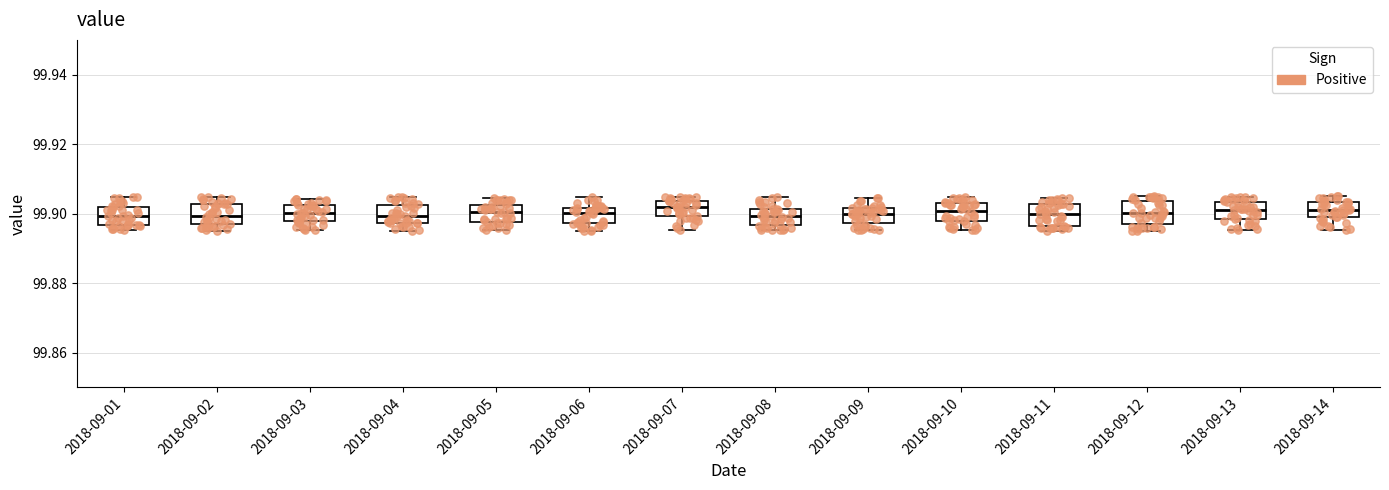

Reading left to right, read every box against the y-axis: the position of its median line, the range the box covers, and the ends of its whiskers. The values are not printed on the chart, so give them approximately, as read against the axis.

2018-09-01: median 99.900, box 99.896 to 99.902, whiskers 99.896 (just below the box's lower edge) to 99.904
2018-09-02: median 99.900, box 99.896 to 99.902, whiskers 99.896 (just below the box's lower edge) to 99.904
2018-09-03: median 99.900, box 99.898 to 99.902, whiskers 99.896 to 99.904
2018-09-04: median 99.900, box 99.898 to 99.902, whiskers 99.896 to 99.904
2018-09-05: median 99.900, box 99.898 to 99.902, whiskers 99.896 to 99.904
2018-09-06: median 99.900, box 99.898 to 99.902, whiskers 99.896 to 99.904
2018-09-07: median 99.902, box 99.900 to 99.904, whiskers 99.896 to 99.904 (just above the box's upper edge)
2018-09-08: median 99.900, box 99.896 to 99.902, whiskers 99.896 (just below the box's lower edge) to 99.904
2018-09-09: median 99.900, box 99.898 to 99.902, whiskers 99.896 to 99.904
2018-09-10: median 99.900, box 99.898 to 99.904, whiskers 99.896 to 99.904 (just above the box's upper edge)
2018-09-11: median 99.900, box 99.896 to 99.902, whiskers 99.896 (just below the box's lower edge) to 99.904
2018-09-12: median 99.900, box 99.896 to 99.904, whiskers 99.896 (just below the box's lower edge) to 99.904 (just above the box's upper edge)
2018-09-13: median 99.902, box 99.898 to 99.904, whiskers 99.896 to 99.904 (just above the box's upper edge)
2018-09-14: median 99.902, box 99.898 to 99.904, whiskers 99.896 to 99.904 (just above the box's upper edge)